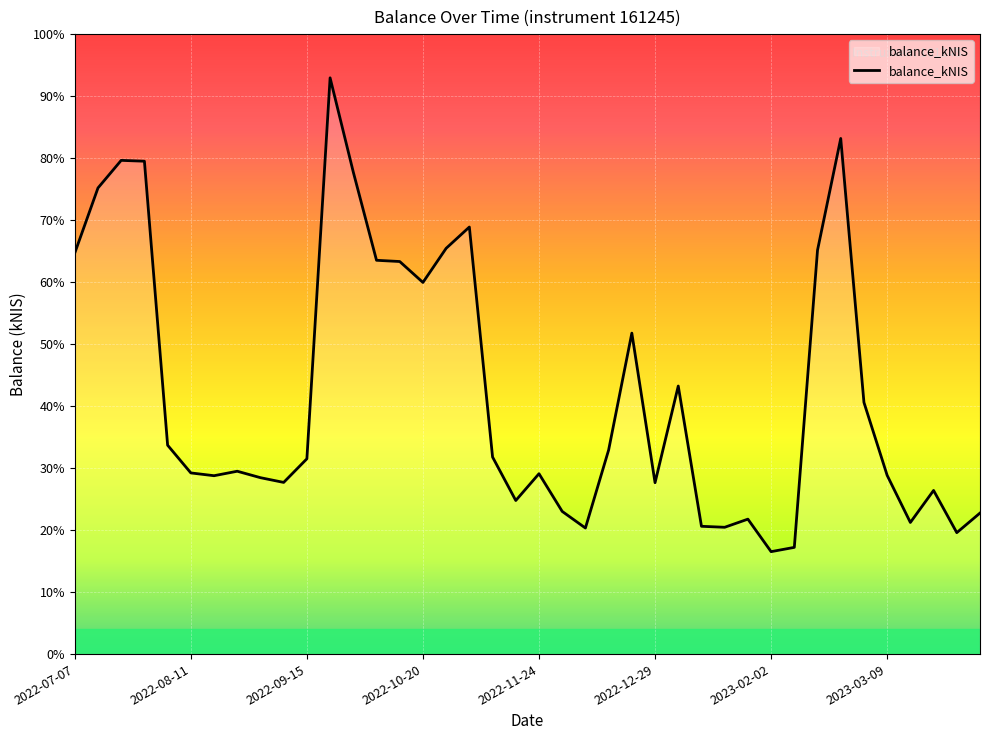

Does the chart display data point markers on the line(s)?

No